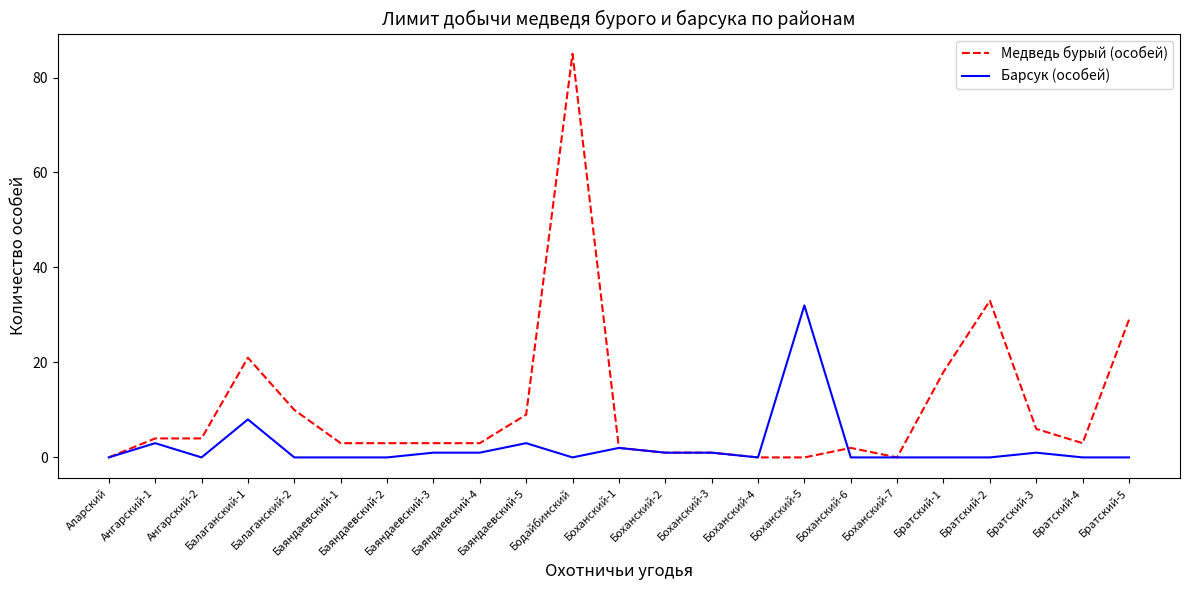

Which series has the largest total across all categories?

Медведь бурый (особей)